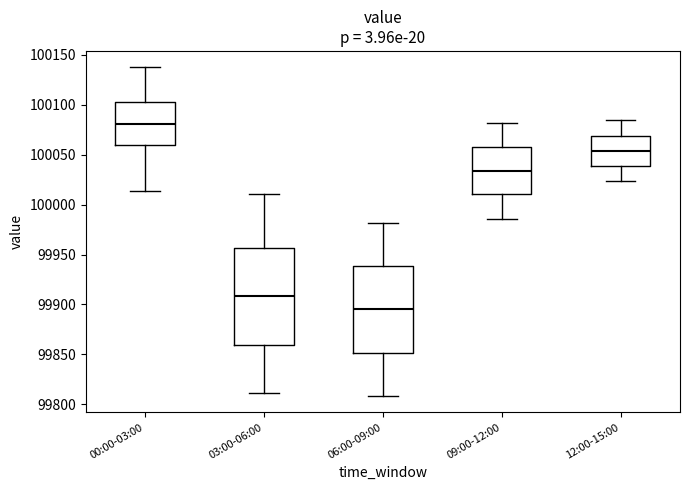

Which box is the tallest, from its lower edge to its upper edge?

03:00-06:00